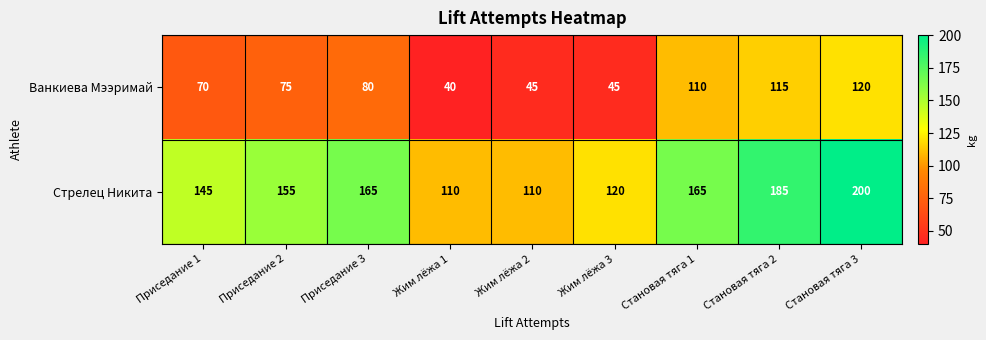

What is the sum of all Стрелец Никита values?

1355